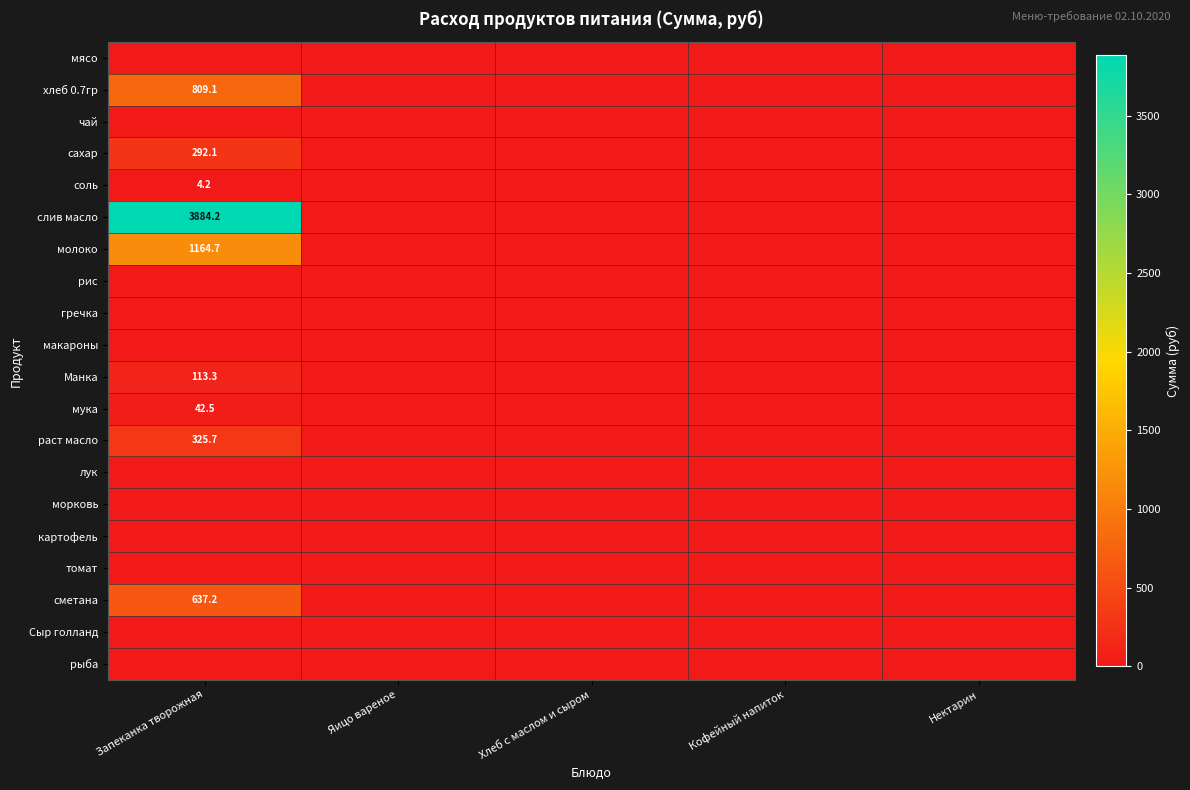

What is the average value of the Манка series?

22.7